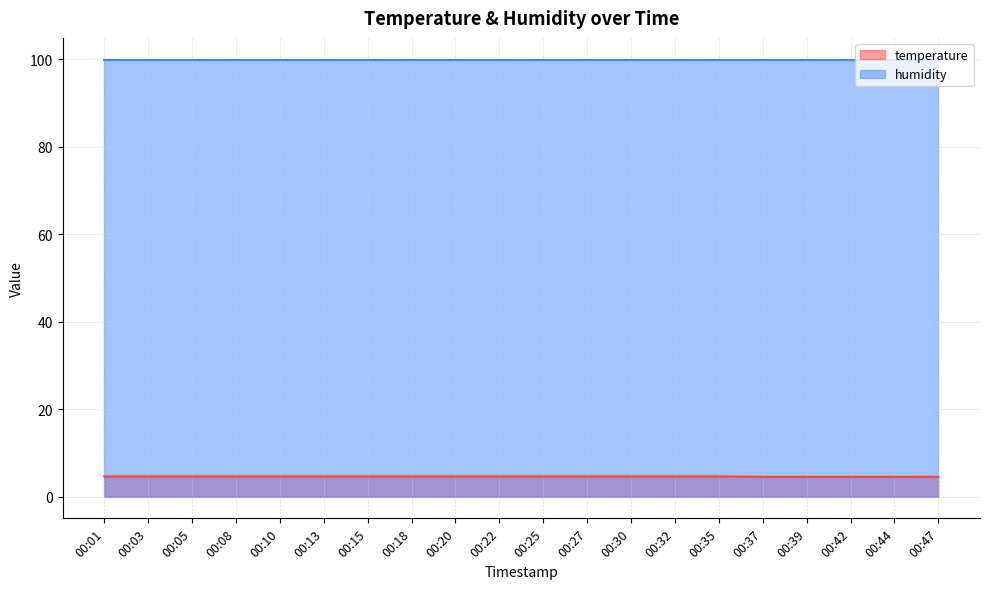

True or false: the data shows 4.6 at 00:30.

True